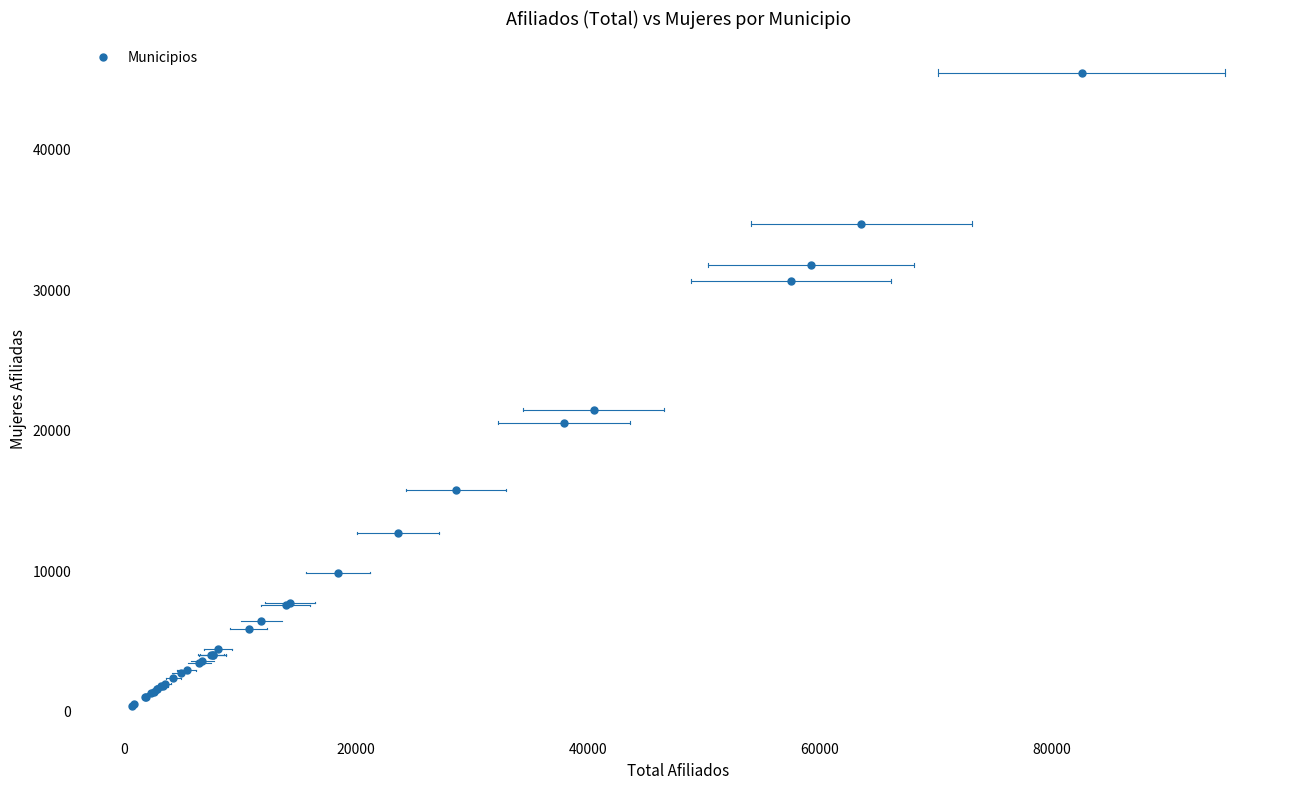

What Y value in the scatter plot is closest to 22883?

21411